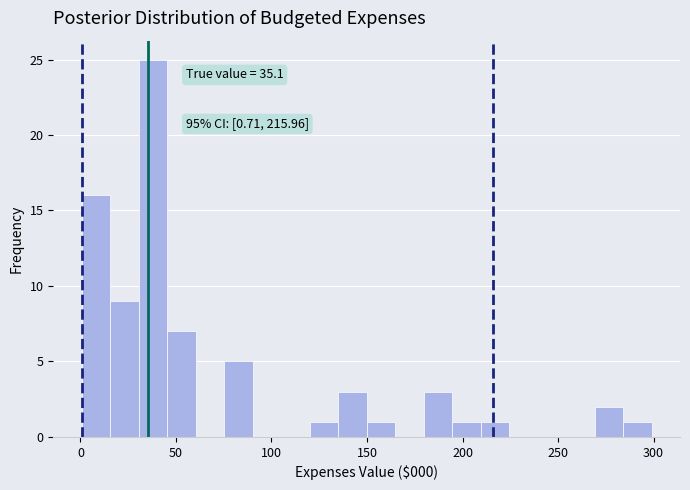

Read against the x-axis, roughly where is the centre of the tallest bar?

40